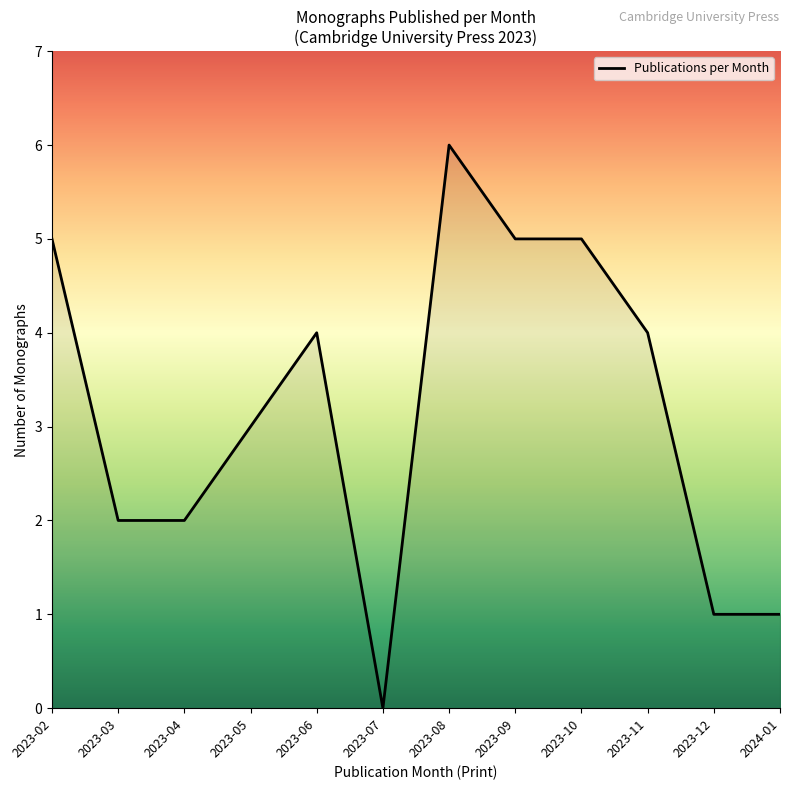

How many lines are shown in the chart?

1